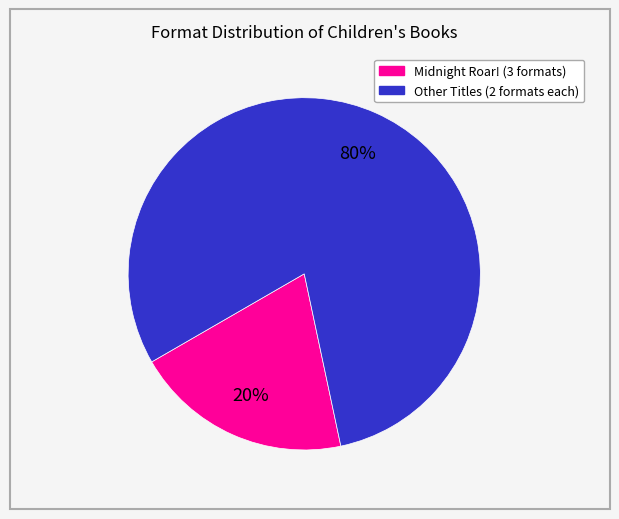

Is there any slice that represents more than half of the pie?

Yes